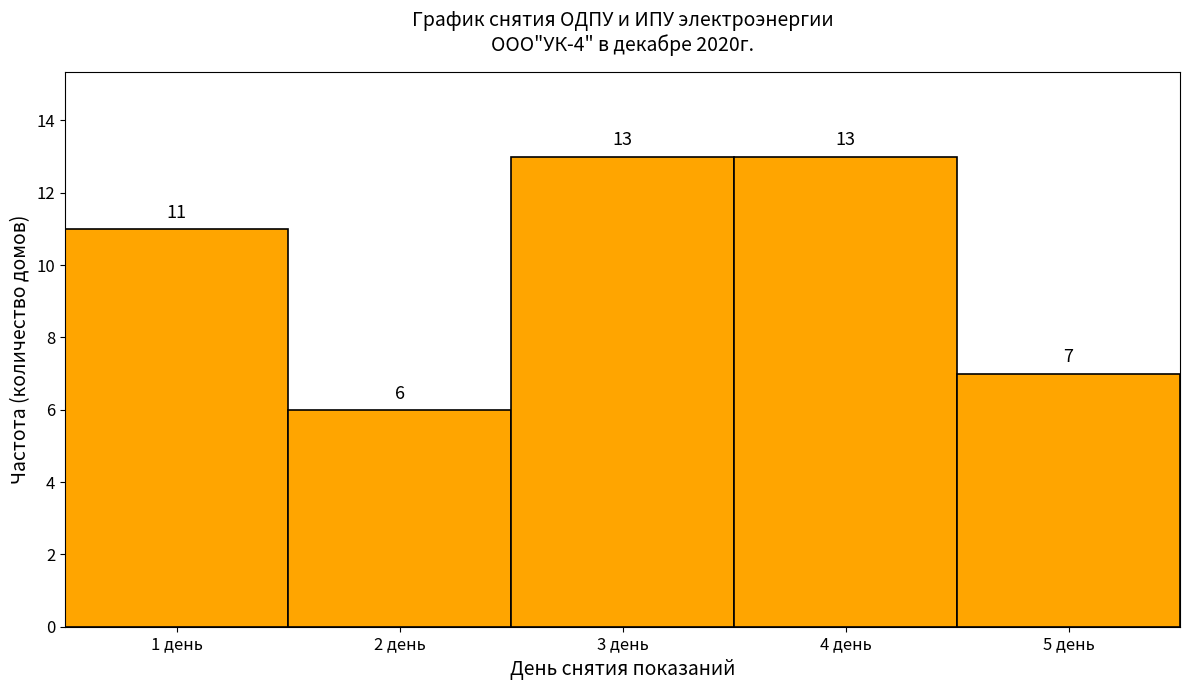

How tall is the bar that spans 3.5 to 4.5 on the x-axis?

13